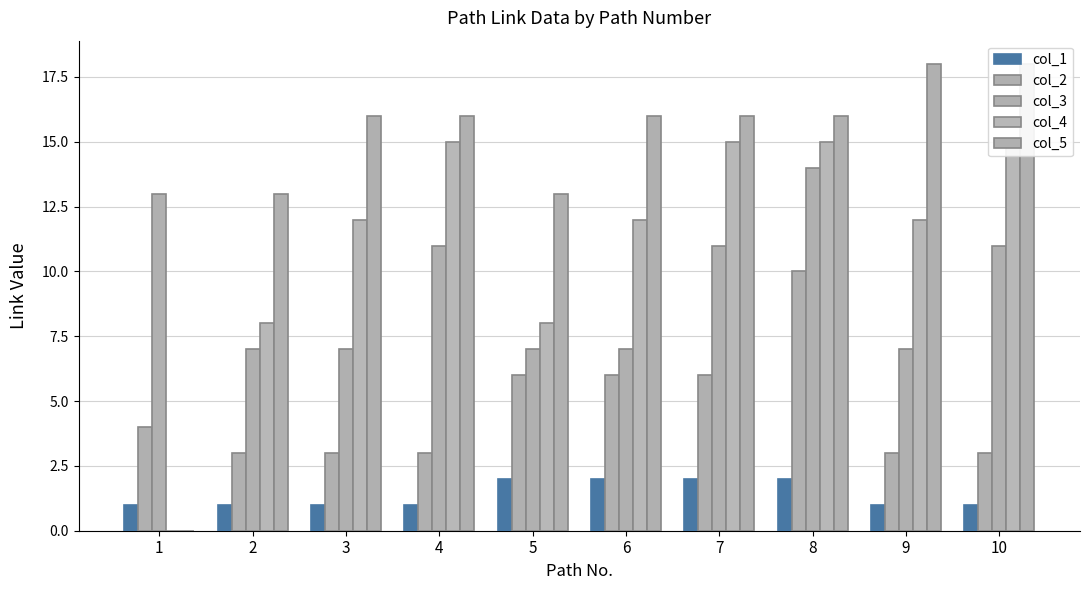

Reading left to right, what are all the values shown in this chart?

col_1: 1=1	2=1	3=1	4=1	5=2	6=2	7=2	8=2	9=1	10=1
col_2: 1=4	2=3	3=3	4=3	5=6	6=6	7=6	8=10	9=3	10=3
col_3: 1=13	2=7	3=7	4=11	5=7	6=7	7=11	8=14	9=7	10=11
col_4: 1=0	2=8	3=12	4=15	5=8	6=12	7=15	8=15	9=12	10=15
col_5: 1=0	2=13	3=16	4=16	5=13	6=16	7=16	8=16	9=18	10=18